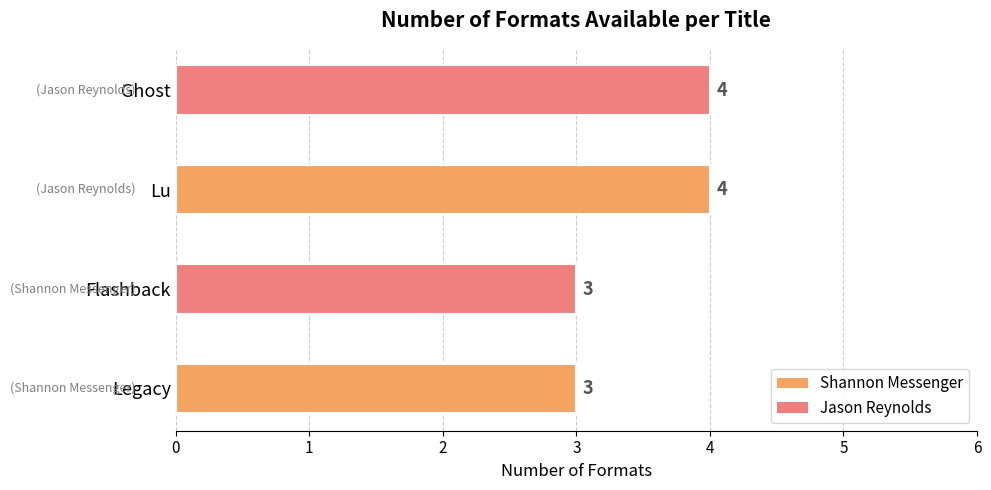

What is the difference between the maximum and second lowest values?

1